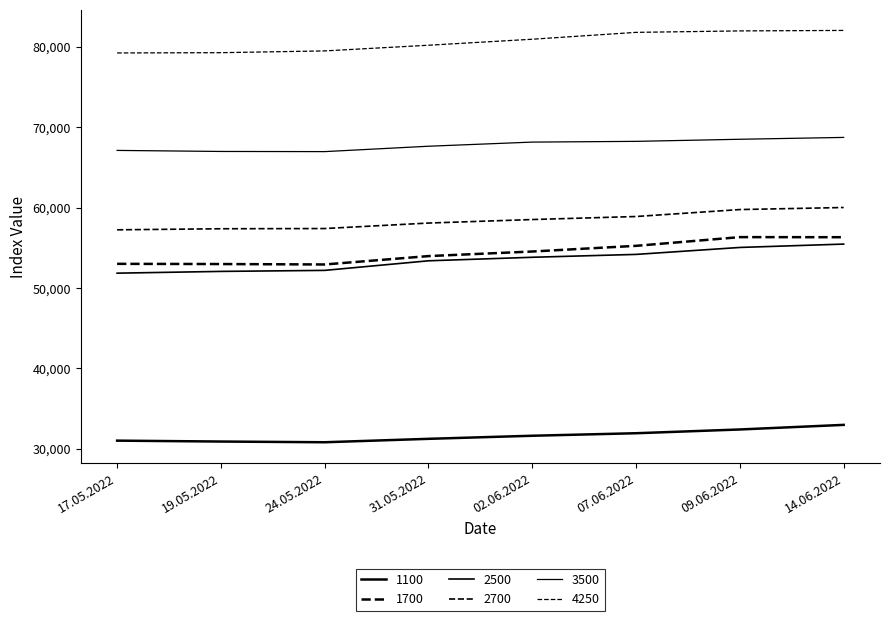

True or false: 2700 has more than 1 interior local peaks.

False